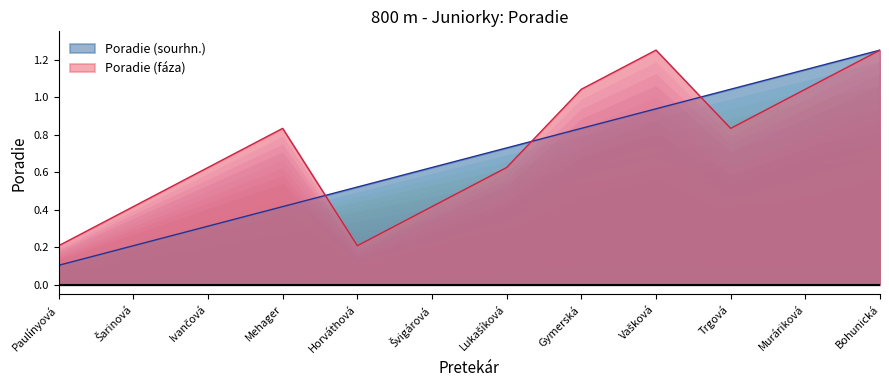

What is the value of the Poradie (sourhn.) point at the 8th from the left?

0.8